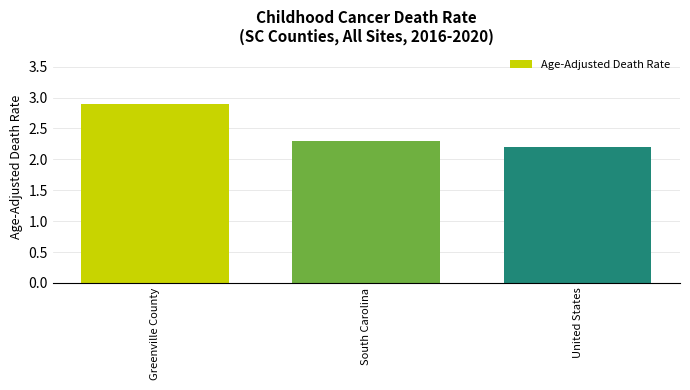

Are the bars grouped side by side (vs. stacked)?

No